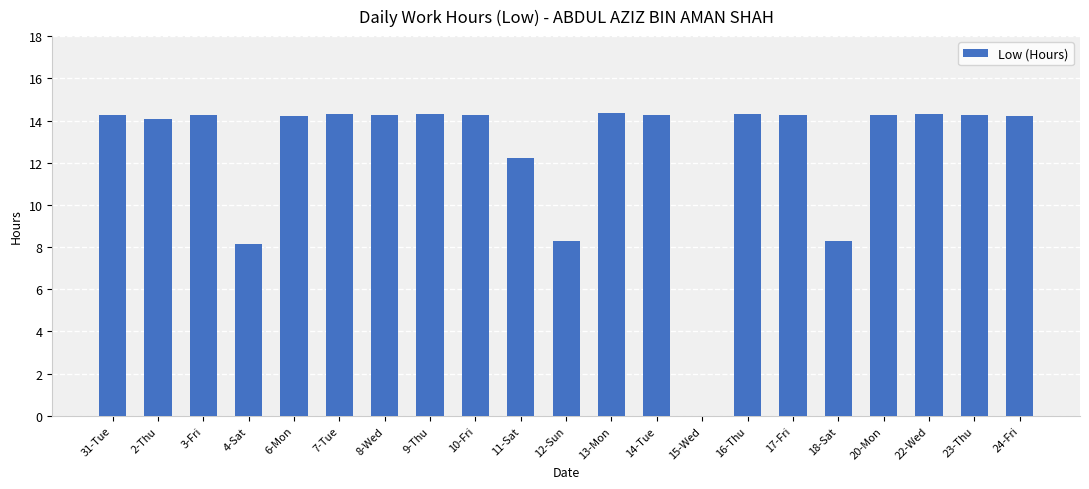

What is the ratio of the value at 11-Sat to the value at 2-Thu?

0.9